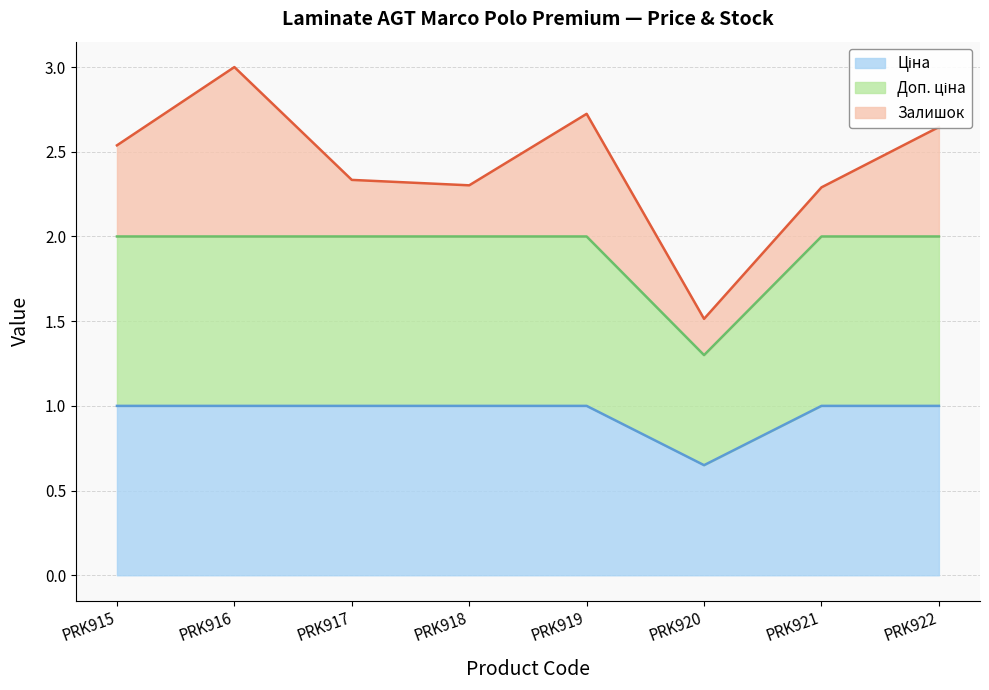

What is the minimum value for Залишок (line)?

1.5